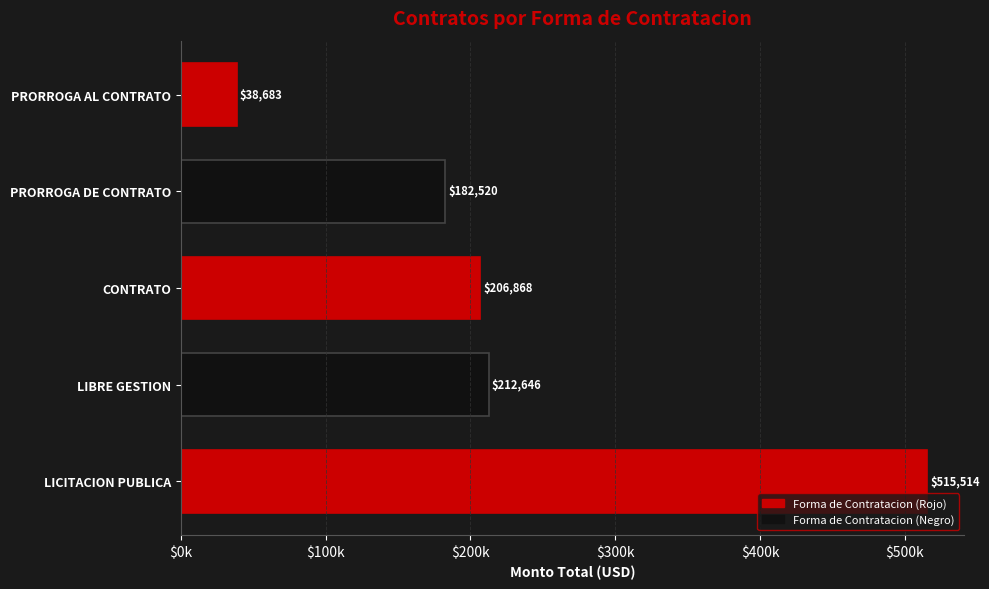

What is the difference between the maximum and second lowest values?

332993.5